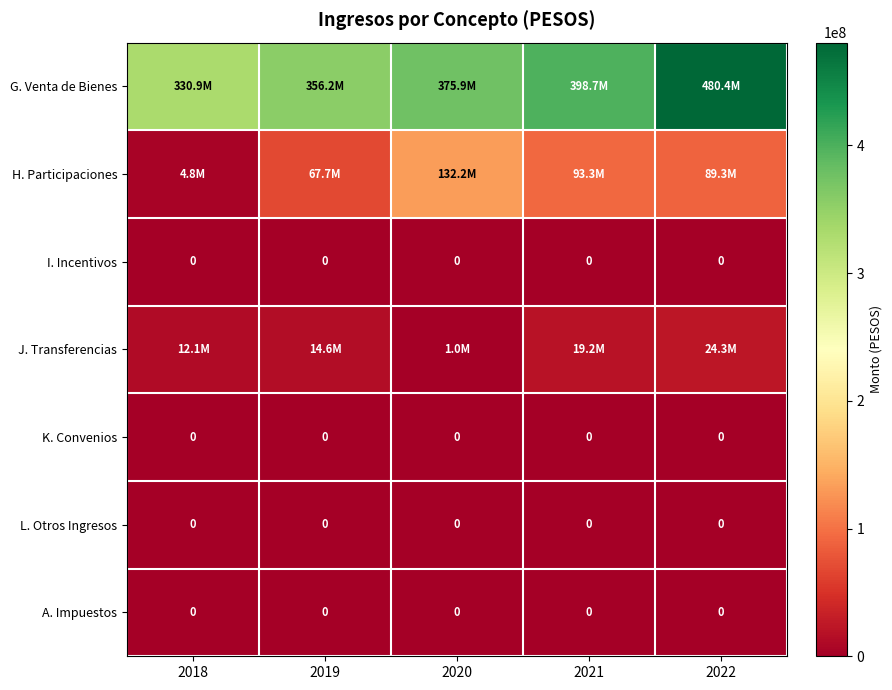

Is it true that L. Otros Ingresos equals 0 at 2018?

True